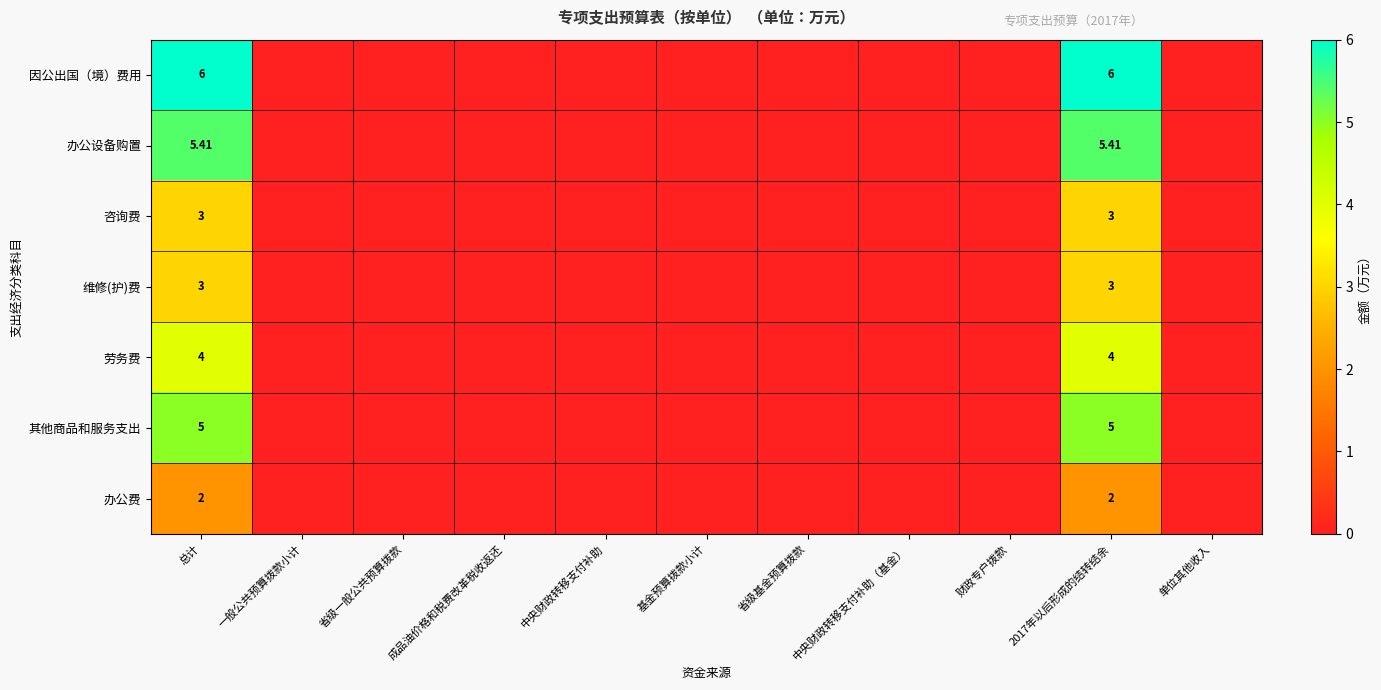

Is the value of 咨询费 at 总计 greater than the value of 其他商品和服务支出 at 成品油价格和税费改革税收返还?

Yes